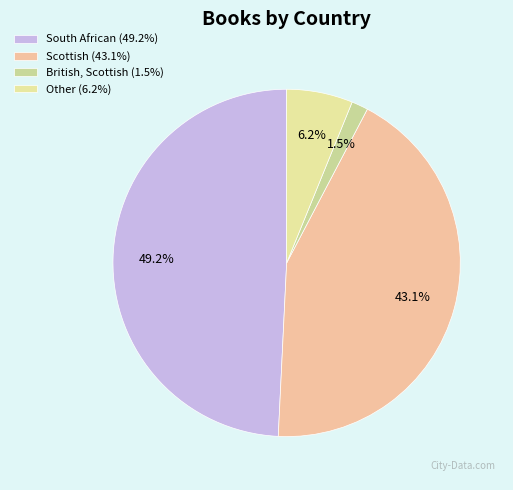

What percentage is the South African slice, to the nearest percent?

49%